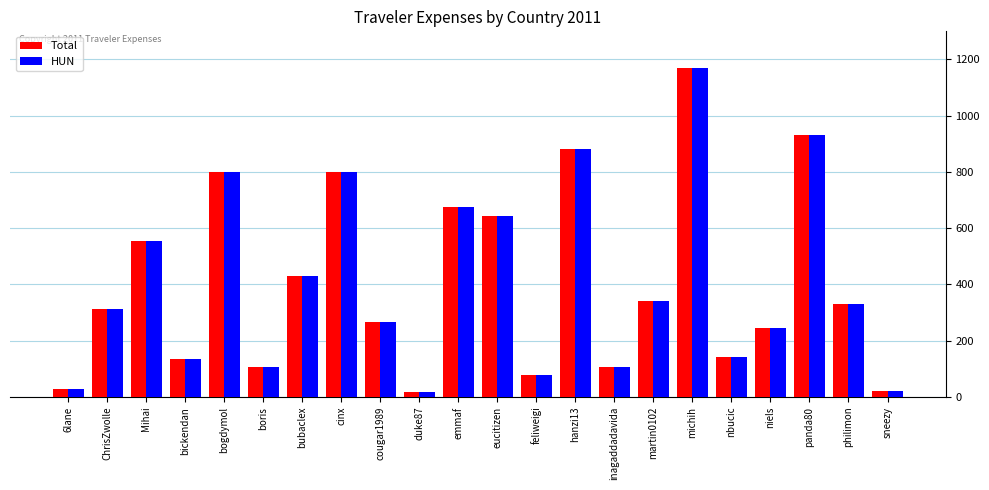

At which label does HUN first exceed 331?

Mihai